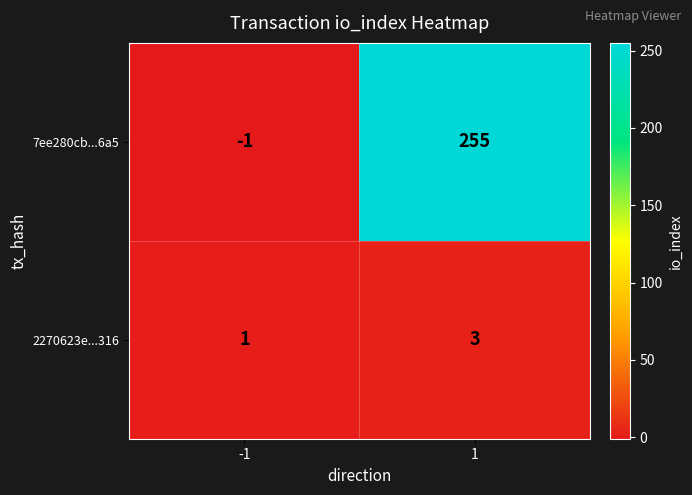

What is the average value of the 7ee280cb...6a5 series?

127